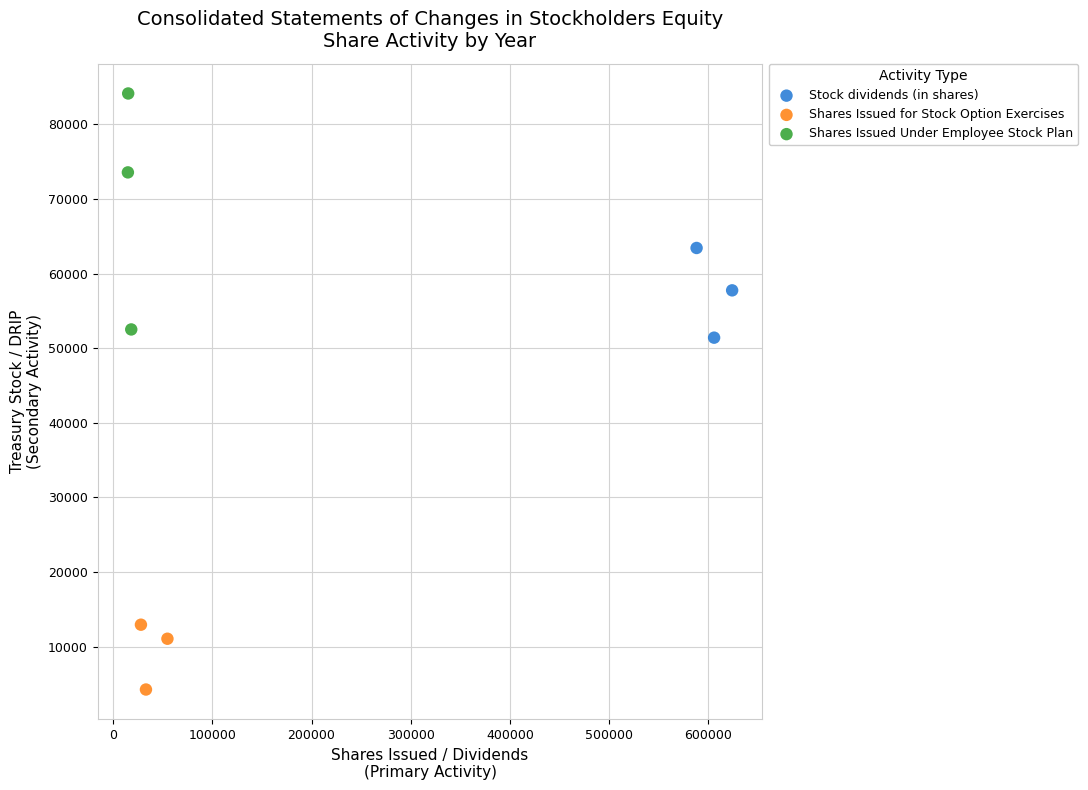

Which series has the largest Y range (max minus min)?

Shares Issued Under Employee Stock Plan